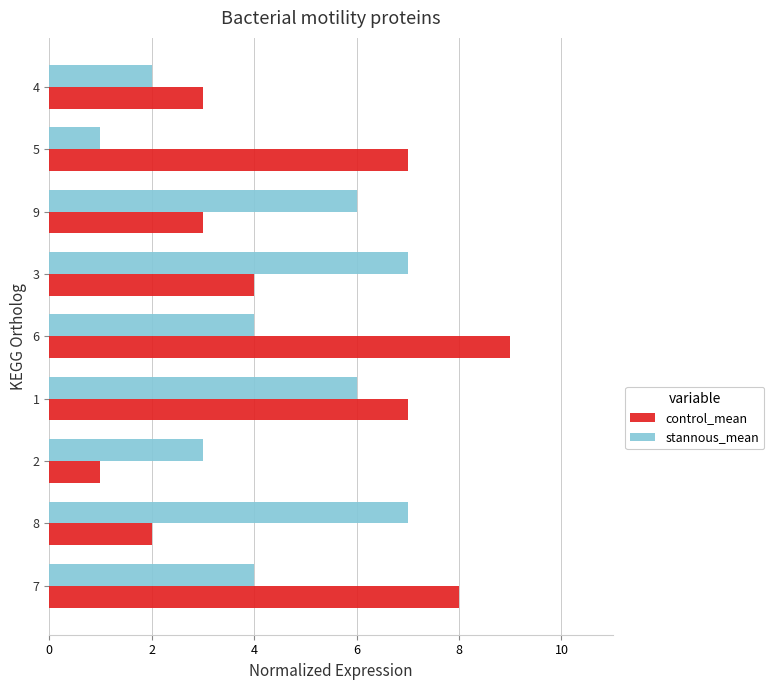

What is the average value of the control_mean series?

5